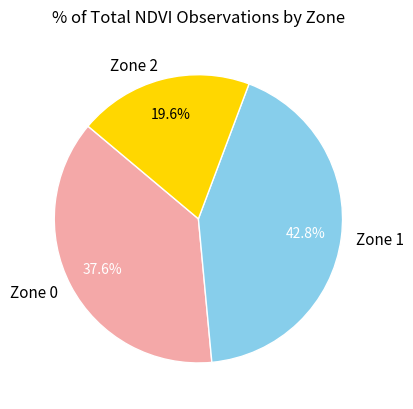

Which has a higher value, Zone 1 or Zone 0?

Zone 1